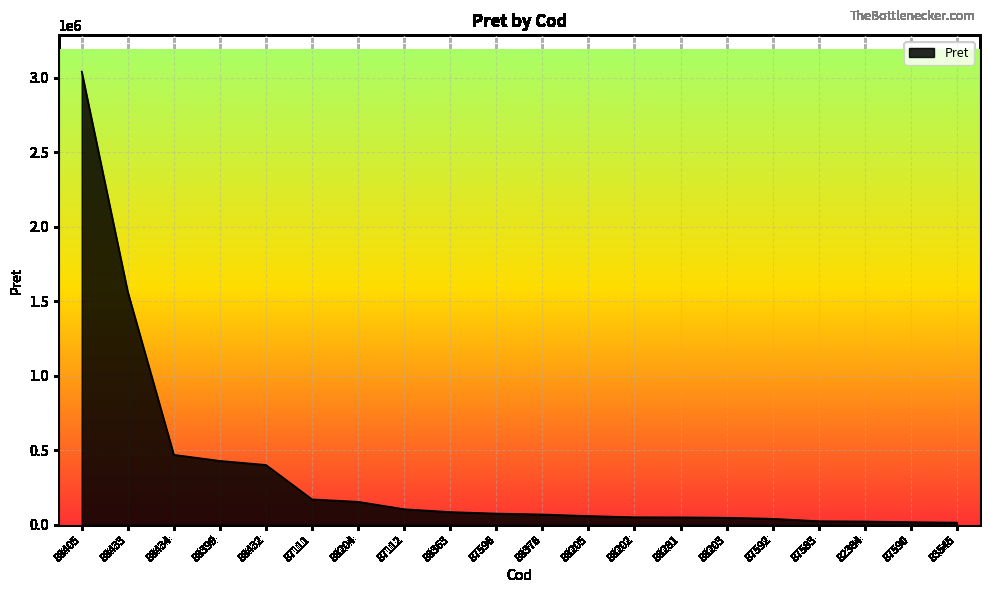

What is the sum of all values?

6894822